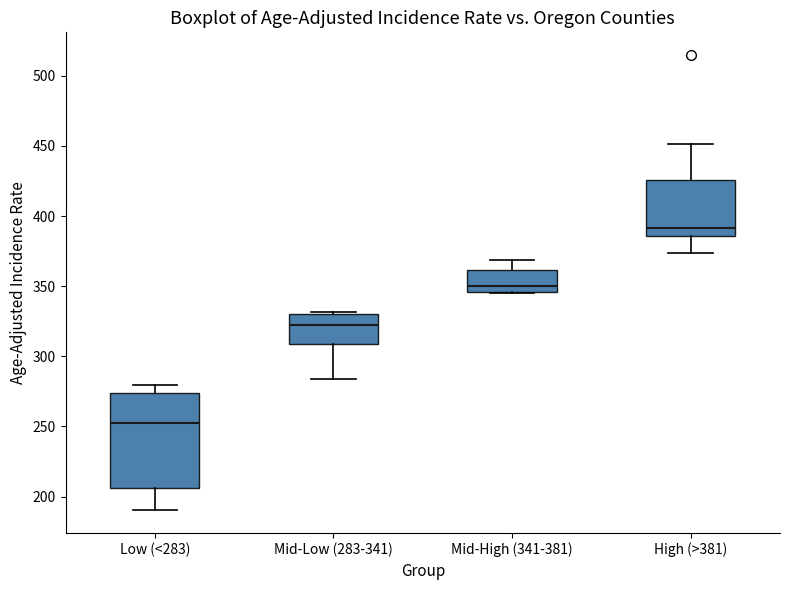

Which box's median line is the highest?

High (>381)